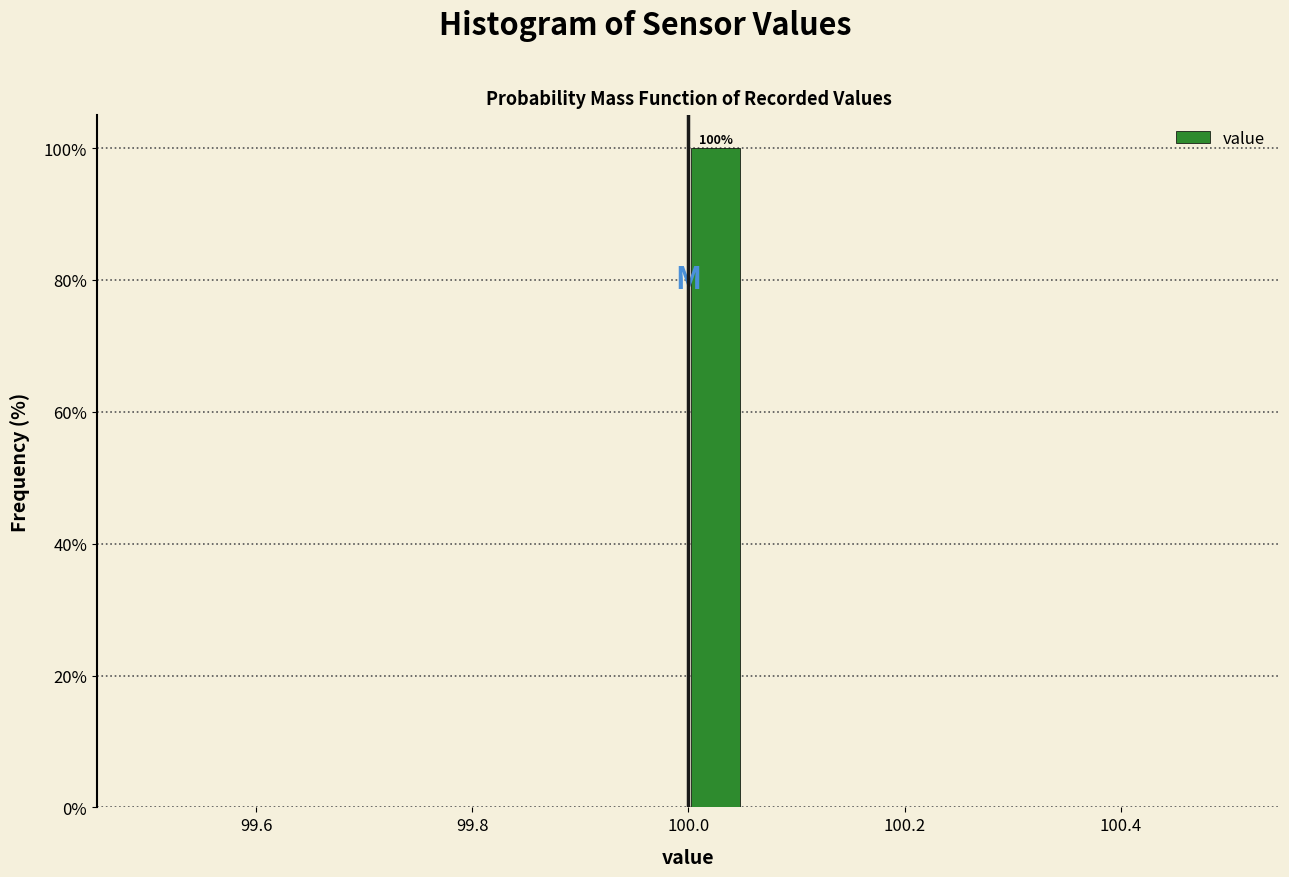

Read against the x-axis, roughly where is the centre of the tallest bar?

100.02